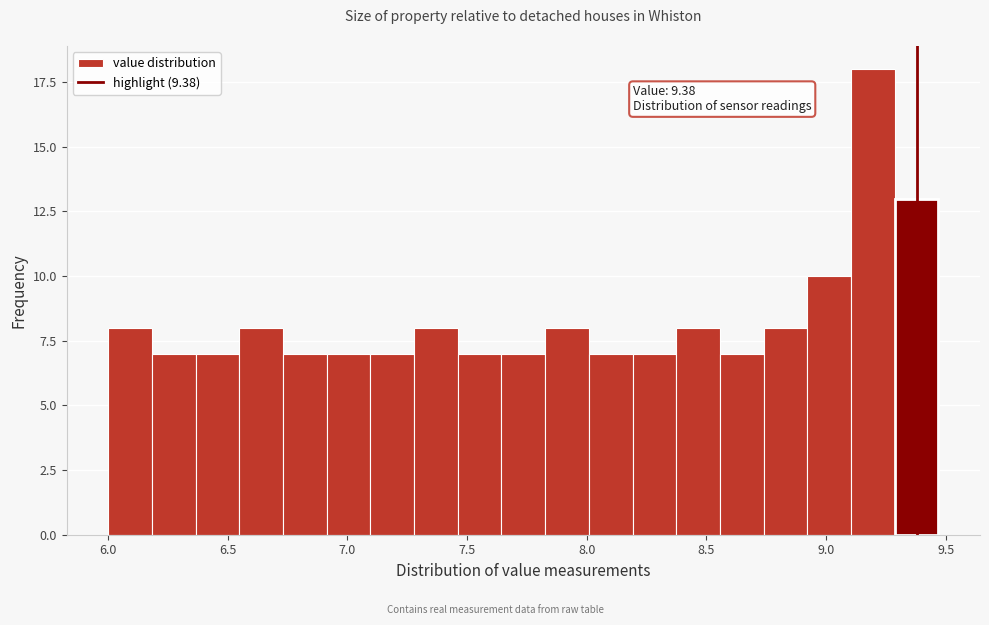

Read against the x-axis, roughly where is the centre of the tallest bar?

9.20